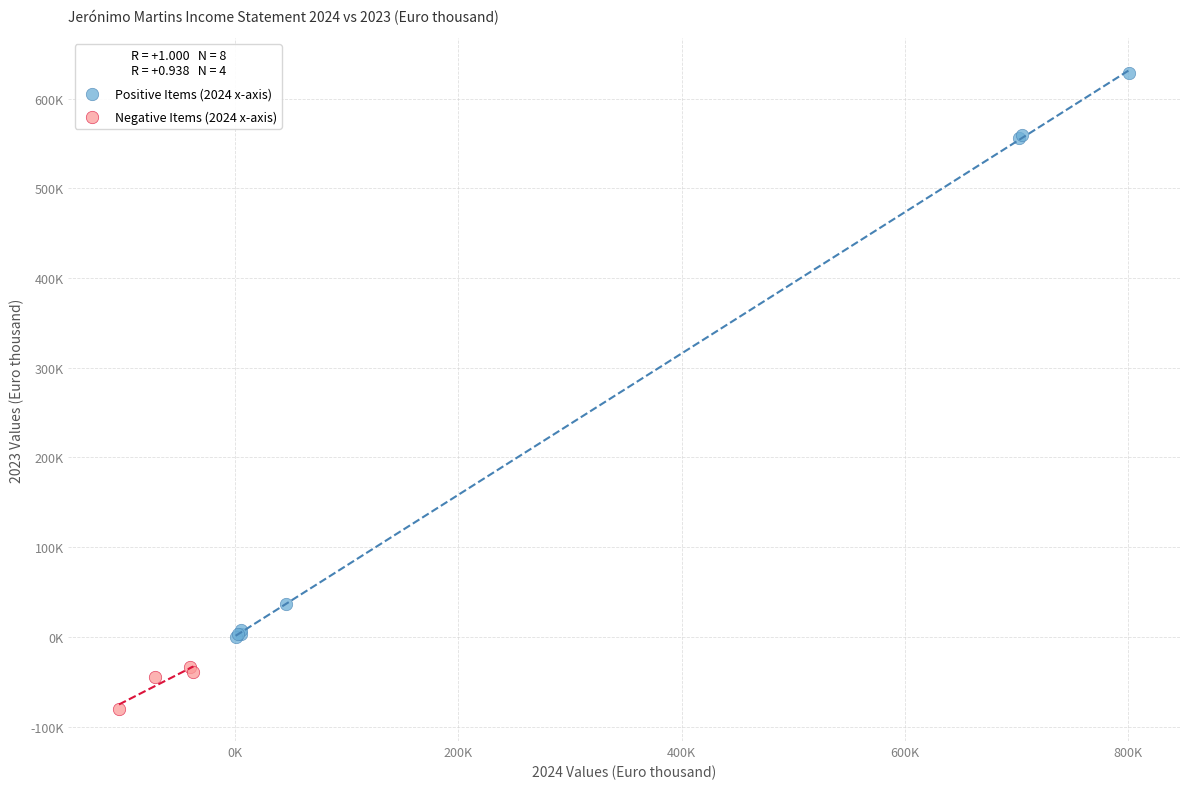

Which series reaches the minimum Y coordinate?

Negative Items (2024 x-axis)